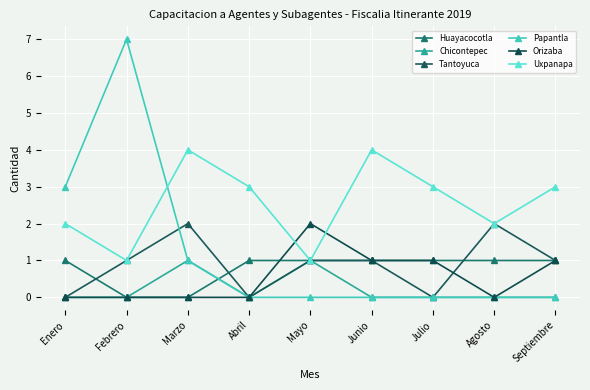

What is the average value of the Tantoyuca series?

1